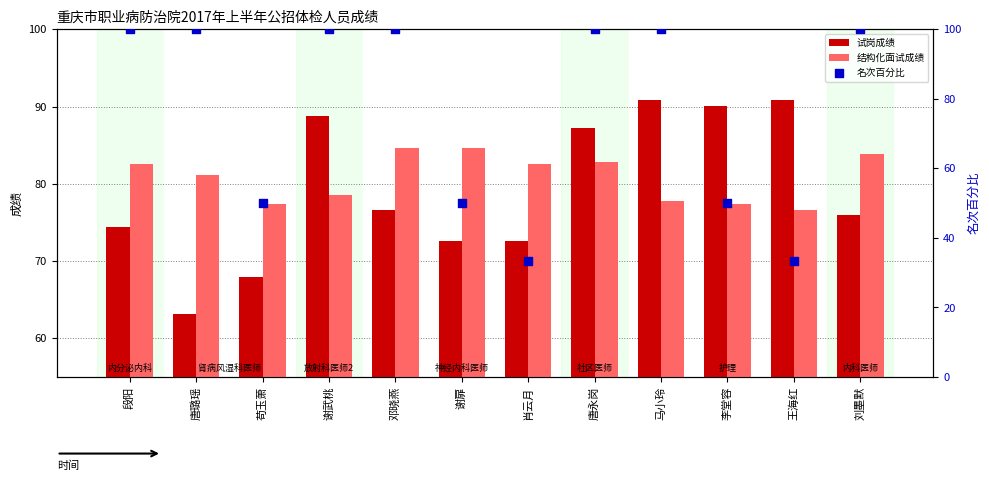

Which series reaches the minimum Y coordinate?

名次百分比